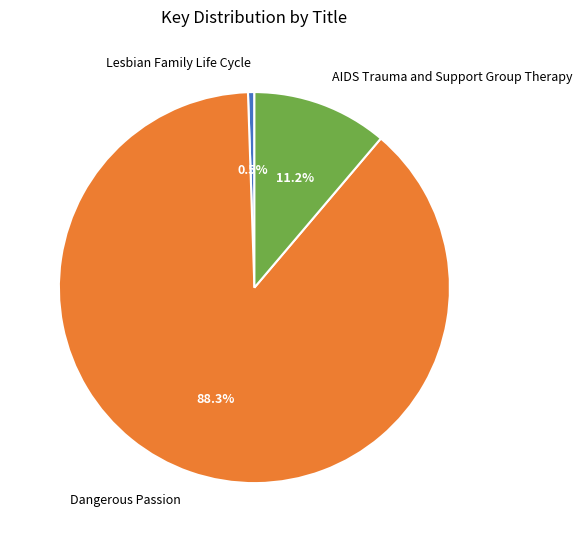

How many segments does this pie chart have?

3